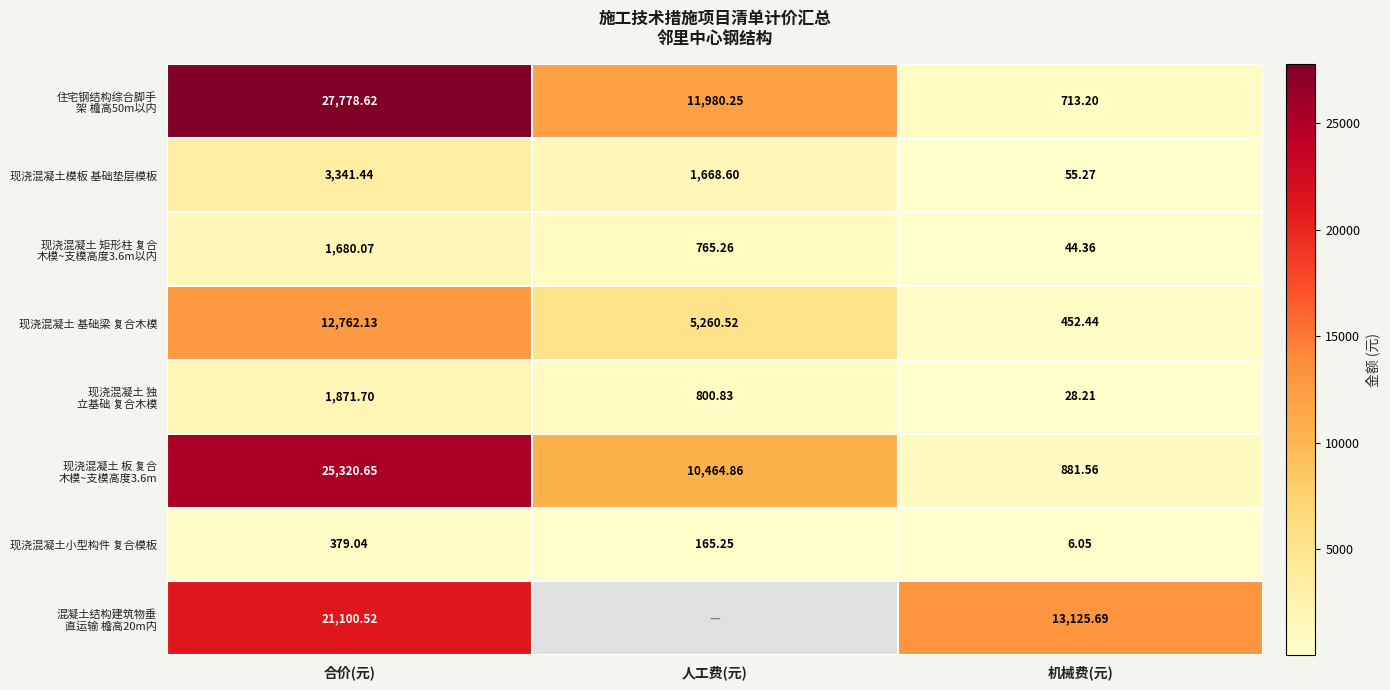

How many values in the 现浇混凝土小型构件 复合模板 series exceed 165?

2